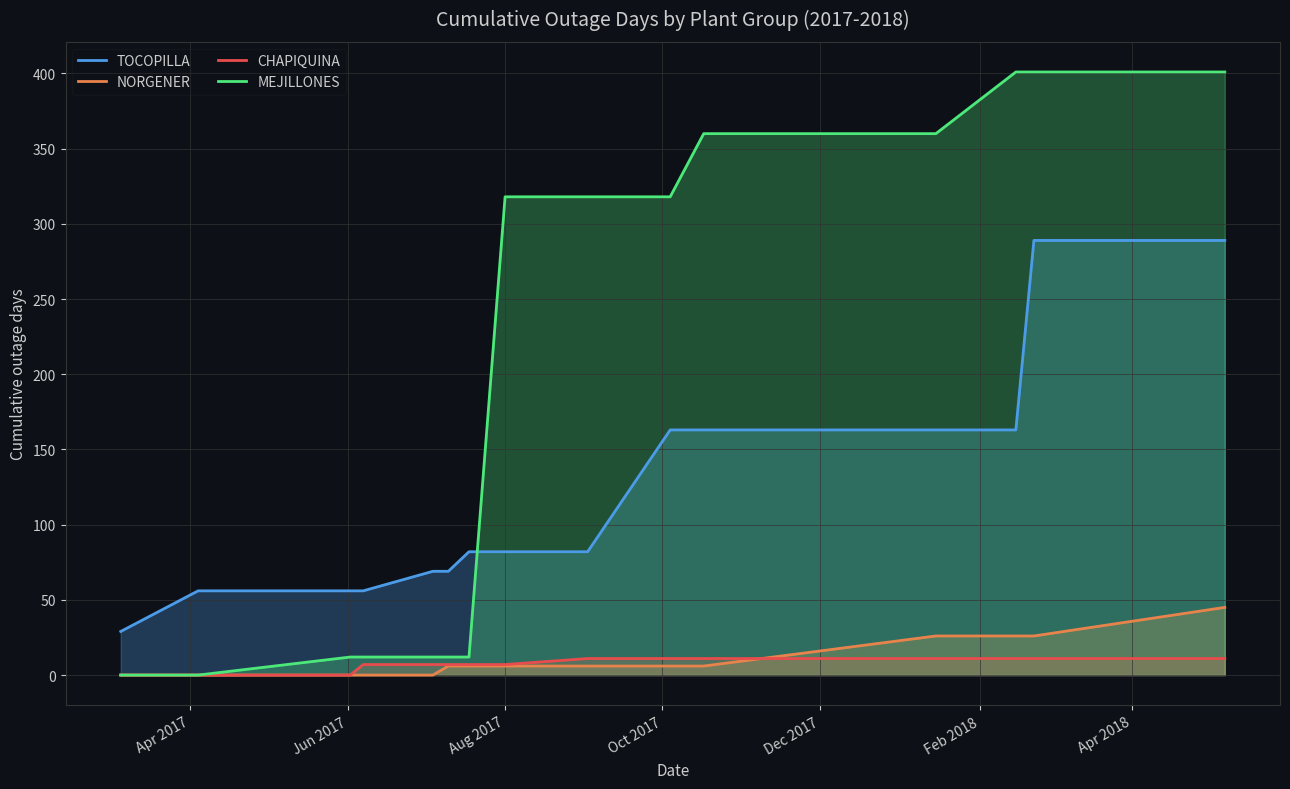

How many values in the CHAPIQUINA series are below 7?

3